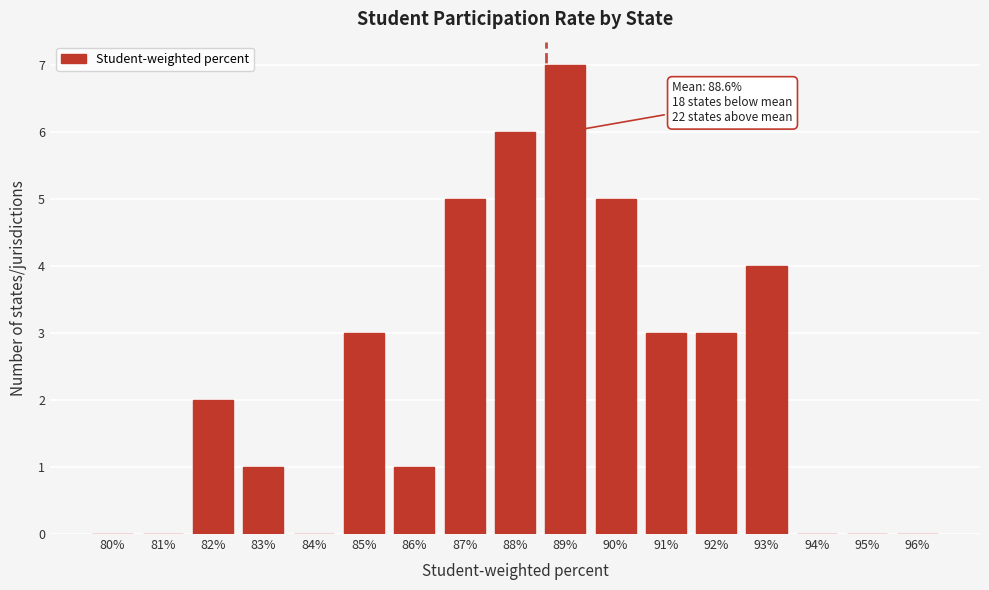

Reading right to left, transcribe all the data shown in this chart.

96%=0	95%=0	94%=0	93%=4	92%=3	91%=3	90%=5	89%=7	88%=6	87%=5	86%=1	85%=3	84%=0	83%=1	82%=2	81%=0	80%=0